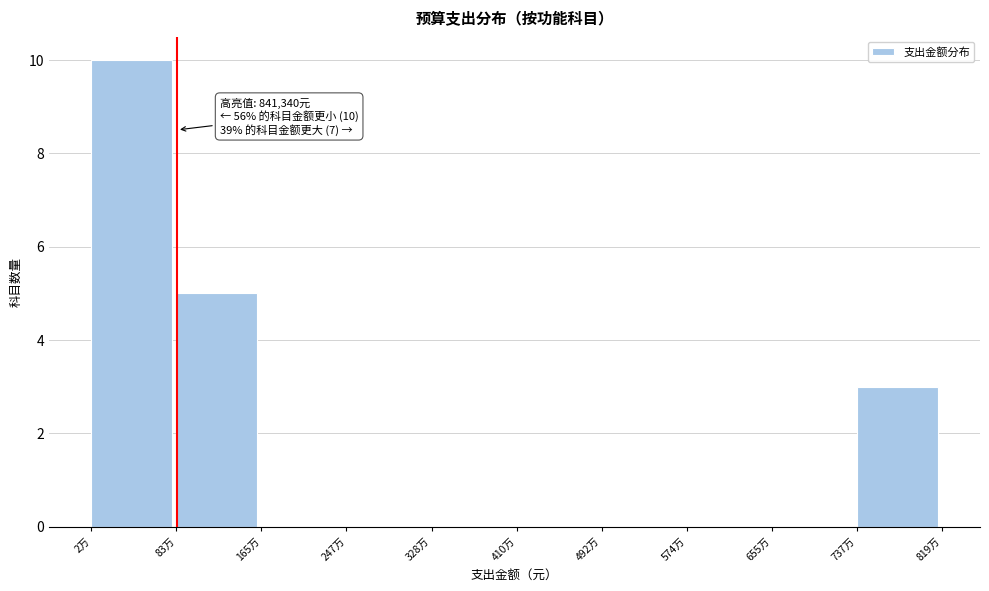

Reading left to right, extract all data points from this chart.

2万=10	83万=5	165万=0	247万=0	328万=0	410万=0	492万=0	574万=0	655万=0	737万=3